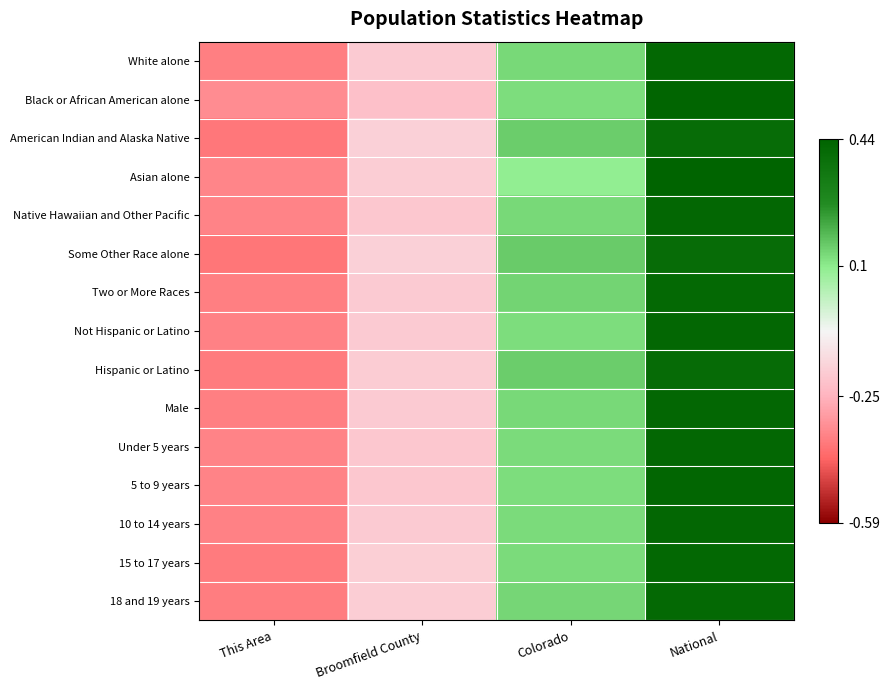

At Colorado, list the series in order from smallest to largest.

Asian alone, Black or African American alone, Not Hispanic or Latino, 5 to 9 years, 10 to 14 years, Under 5 years, 15 to 17 years, Male, White alone, Native Hawaiian and Other Pacific, 18 and 19 years, Two or More Races, Hispanic or Latino, American Indian and Alaska Native, Some Other Race alone